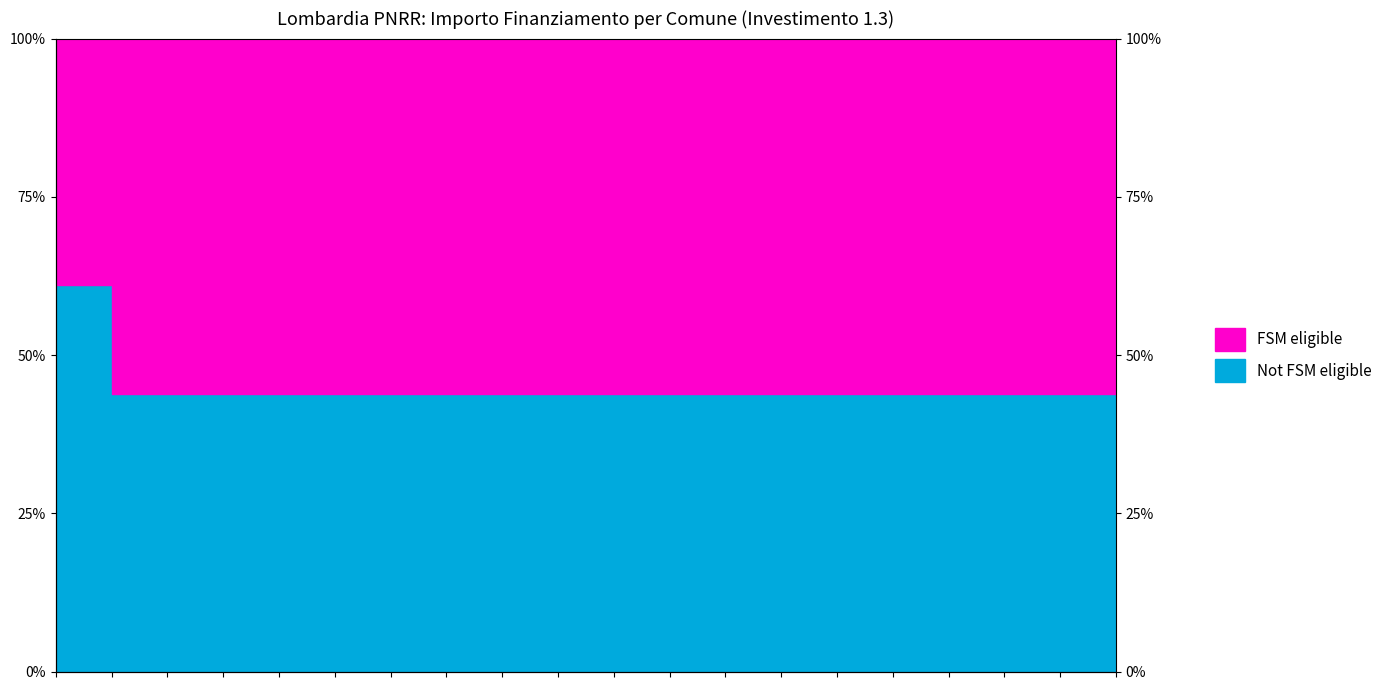

List the labels in order of value, largest first.

LONATO DEL GARDA, GEROLA ALTA, GARBAGNATE MONASTERO, GROPELLO CAIROLI, GOMBITO, GORNATE-OLONA, GAZZANIGA, FIESCO, GORNO, INTROBIO, CAPRALBA, BULGAROGRASSO, MADONE, CALVENZANO, COLLE BRIANZA, MEZZANINO, VELESO, FONTENO, CESANA BRIANZA, SUISIO